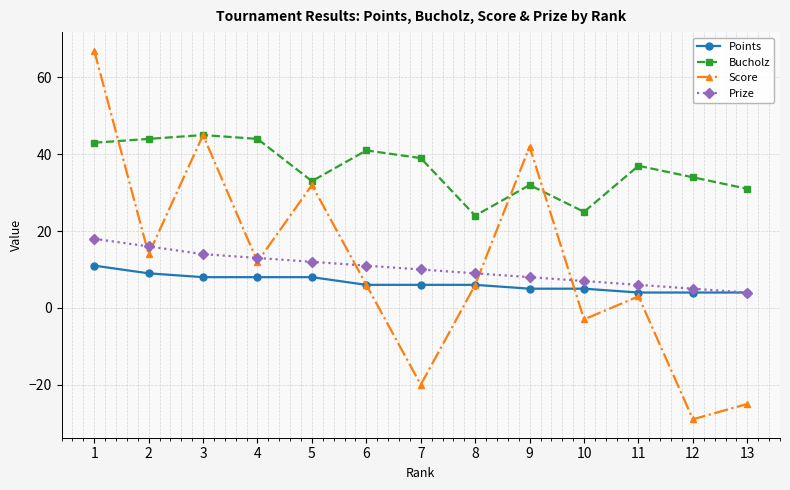

How many interior local valleys does the Score series have?

5